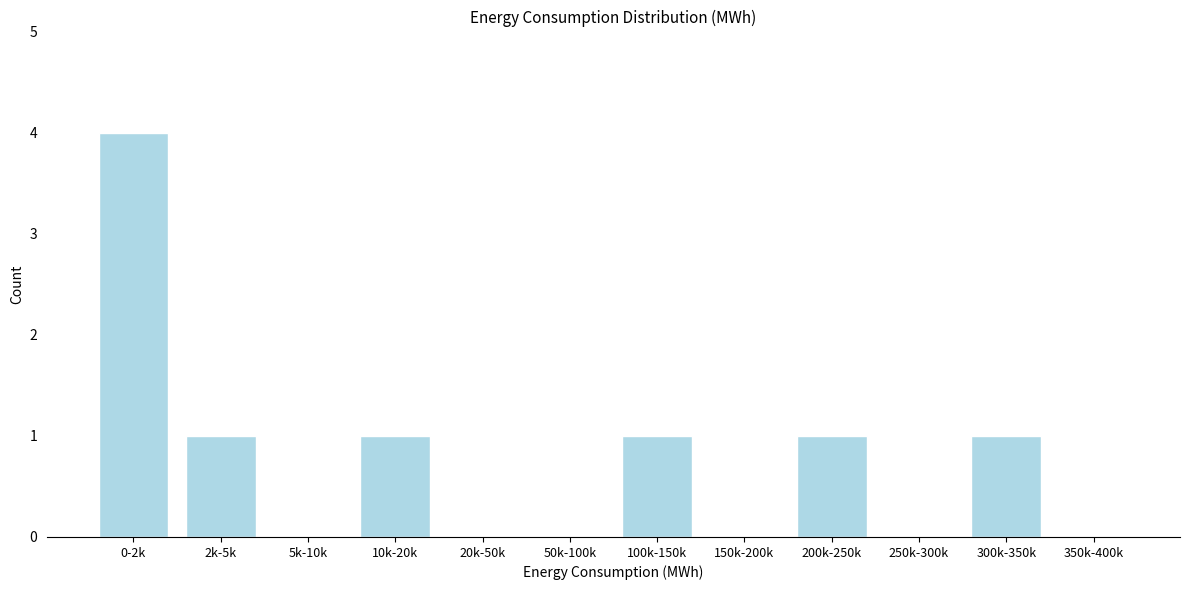

Reading left to right, extract all data points from this chart.

0-2k=4	2k-5k=1	5k-10k=0	10k-20k=1	20k-50k=0	50k-100k=0	100k-150k=1	150k-200k=0	200k-250k=1	250k-300k=0	300k-350k=1	350k-400k=0